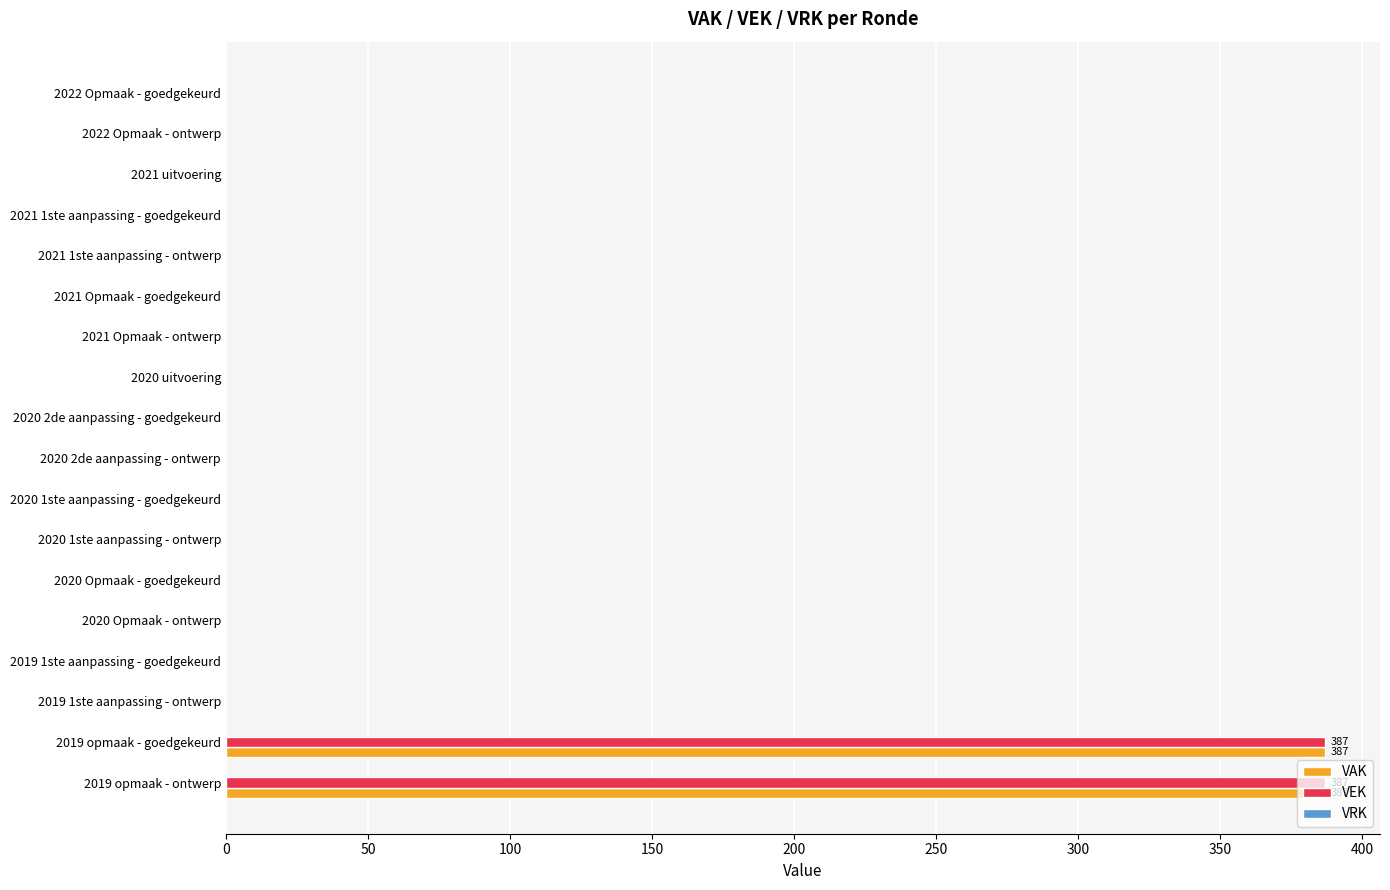

What is the highest value of the VEK series?

387